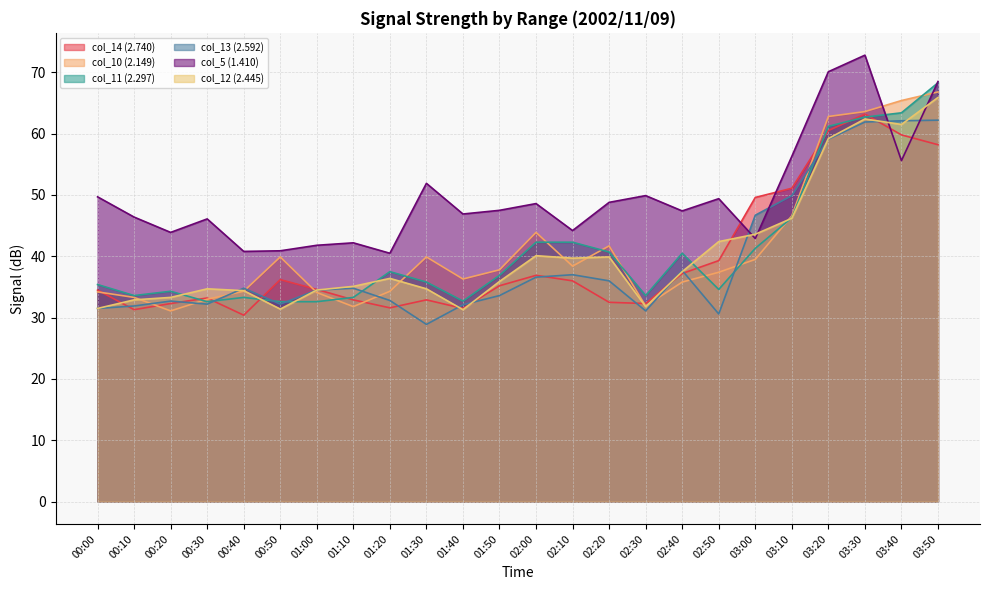

At which category does col_10 (2.149) reach its first local valley?

00:20